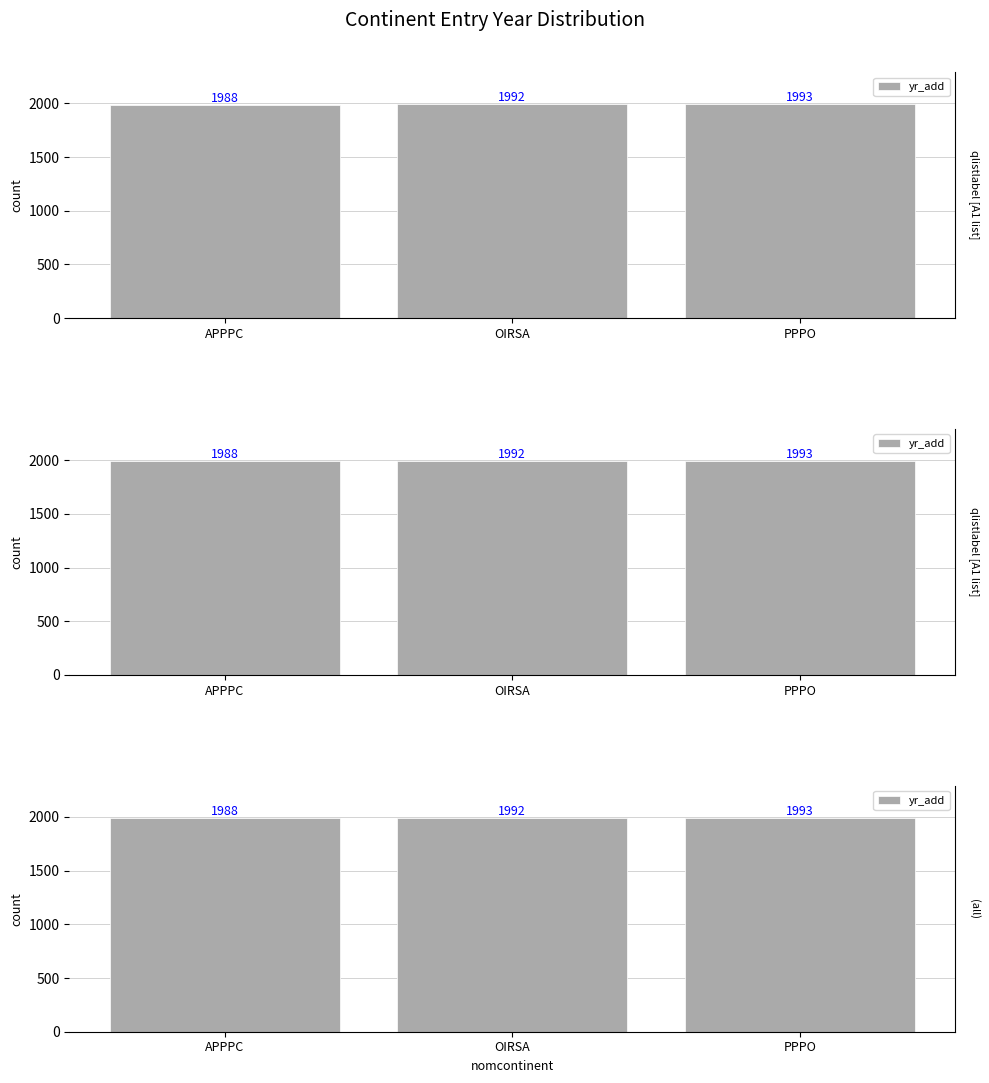

What is the change in value from OIRSA to PPPO?

+1